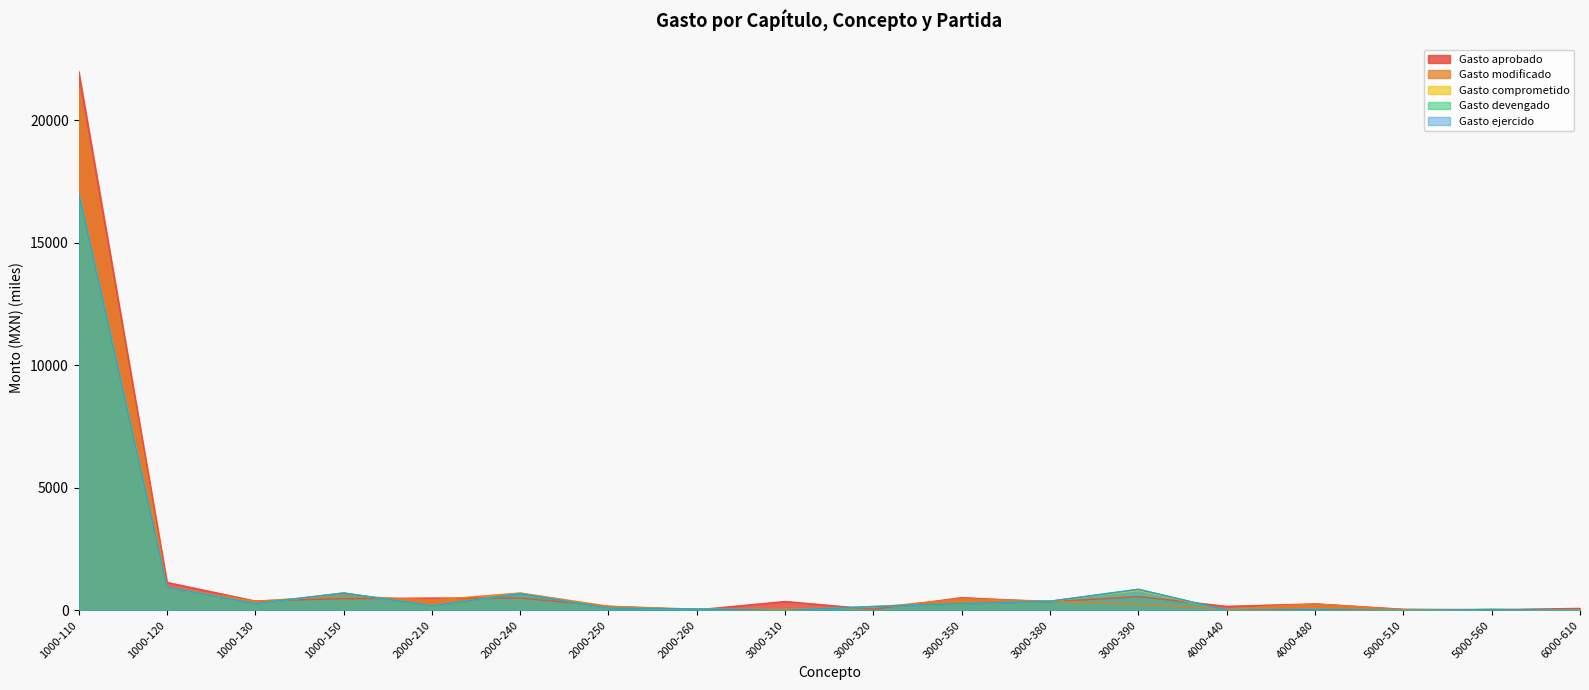

True or false: Gasto devengado has a value of 679.5 at 2000-240.

True